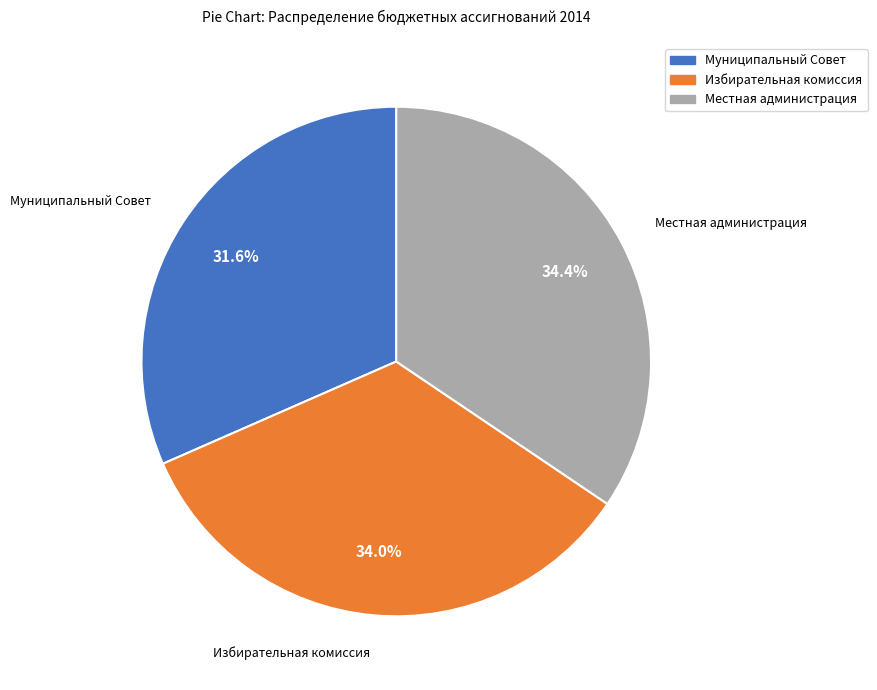

What is the total percentage of Местная администрация and Избирательная комиссия?

68.4%